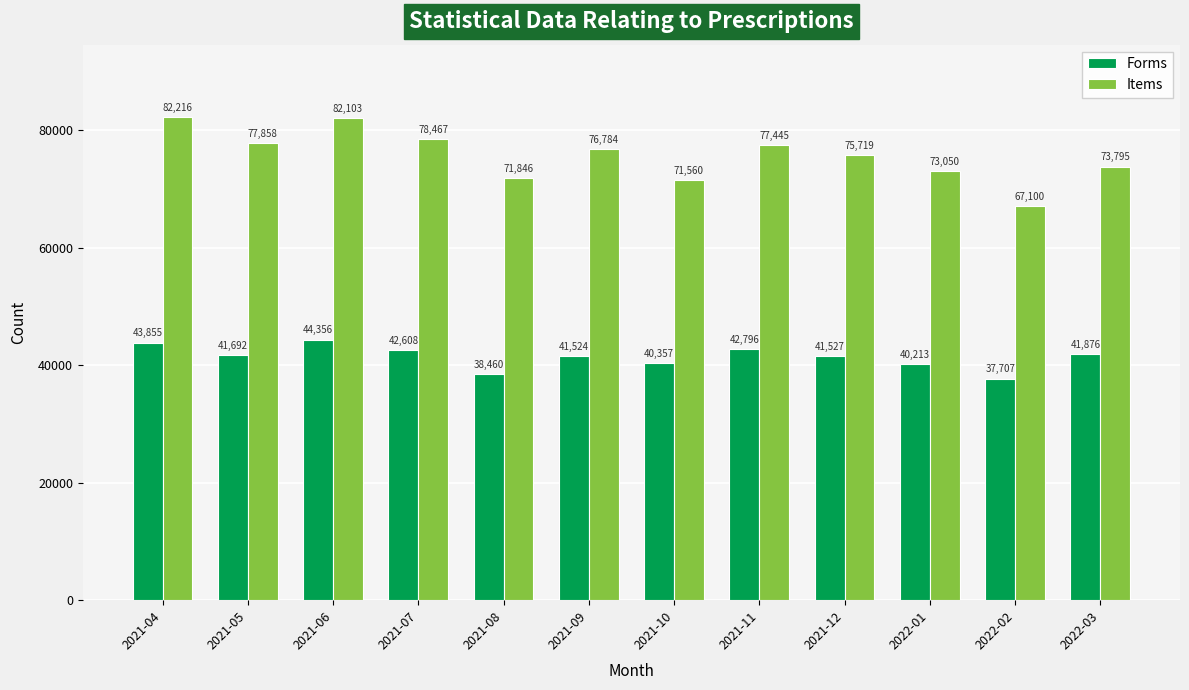

What is the minimum value shown in the chart?

37707